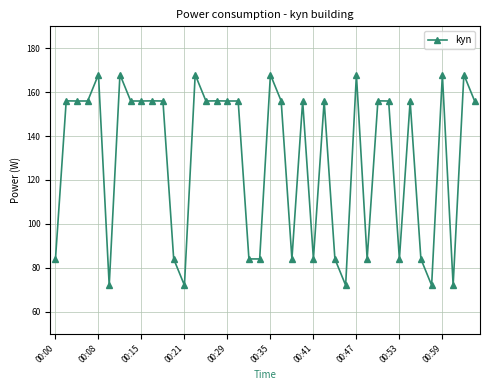

What is the sum of all values?

5184.0